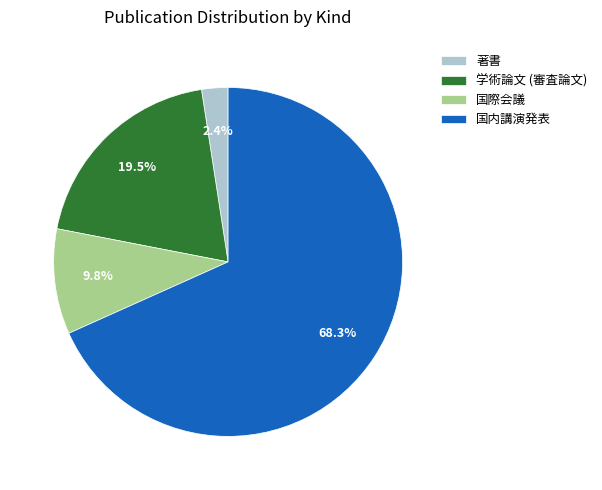

How many slices are in this pie chart?

4